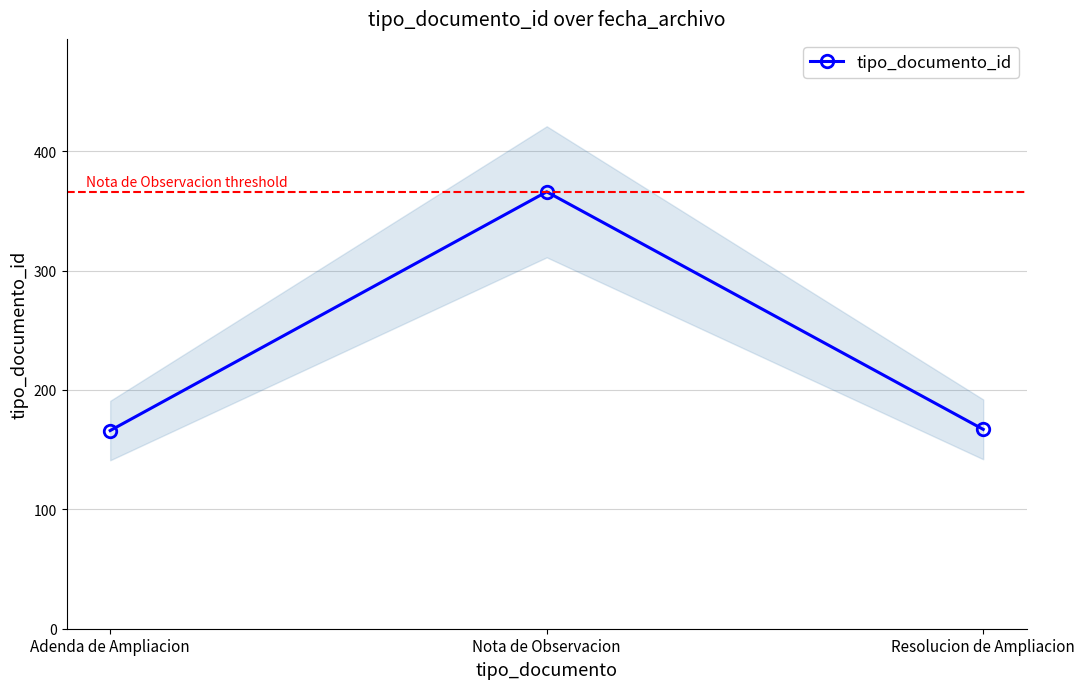

The chart shows a value of 287 at Resolucion de Ampliacion. True or false?

False